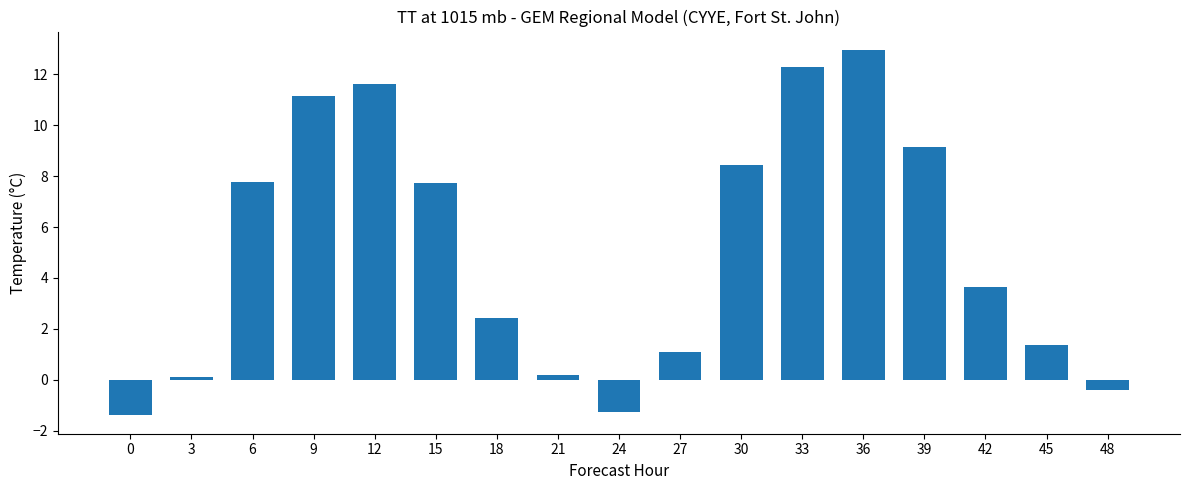

The value at 24 is -1.3. True or false?

True